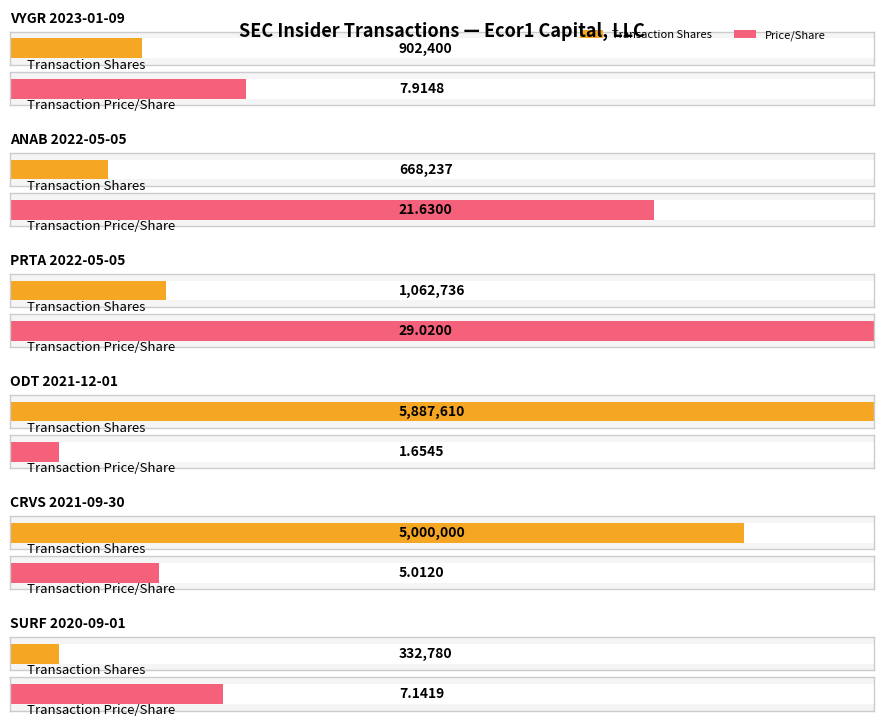

Reading left to right, extract all data points from this chart.

transactionShares: 902400.0	668237.0	1062736.0	5887610.0	5000000.0	332780.0
transactionPricePerShare: 7.9	21.6	29.0	1.7	5.0	7.1